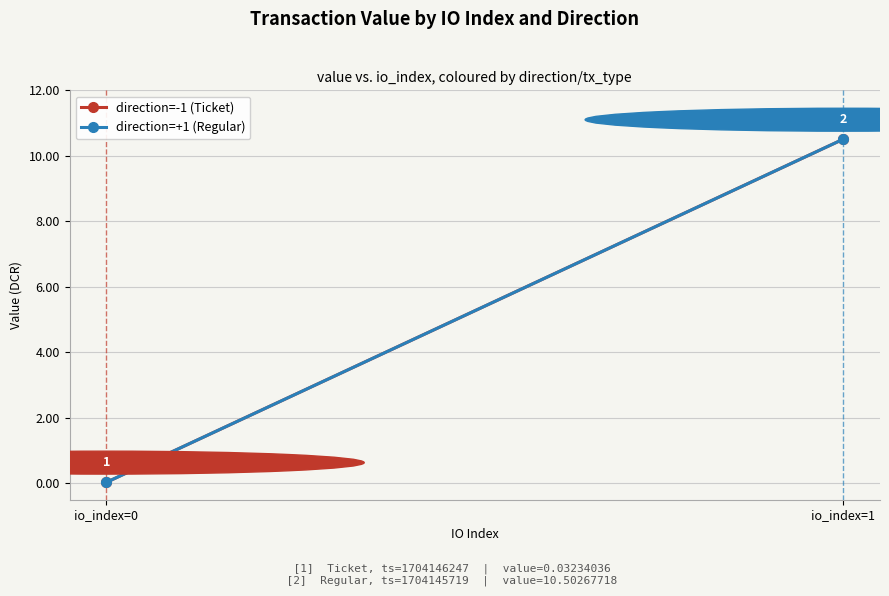

Is it true that direction=+1 (Regular) equals 0.0 at io_index=0?

True